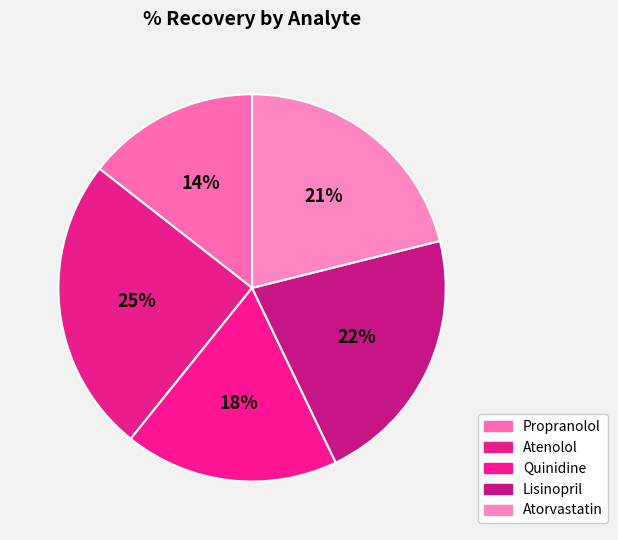

Does Atenolol account for over 50% of the chart?

No